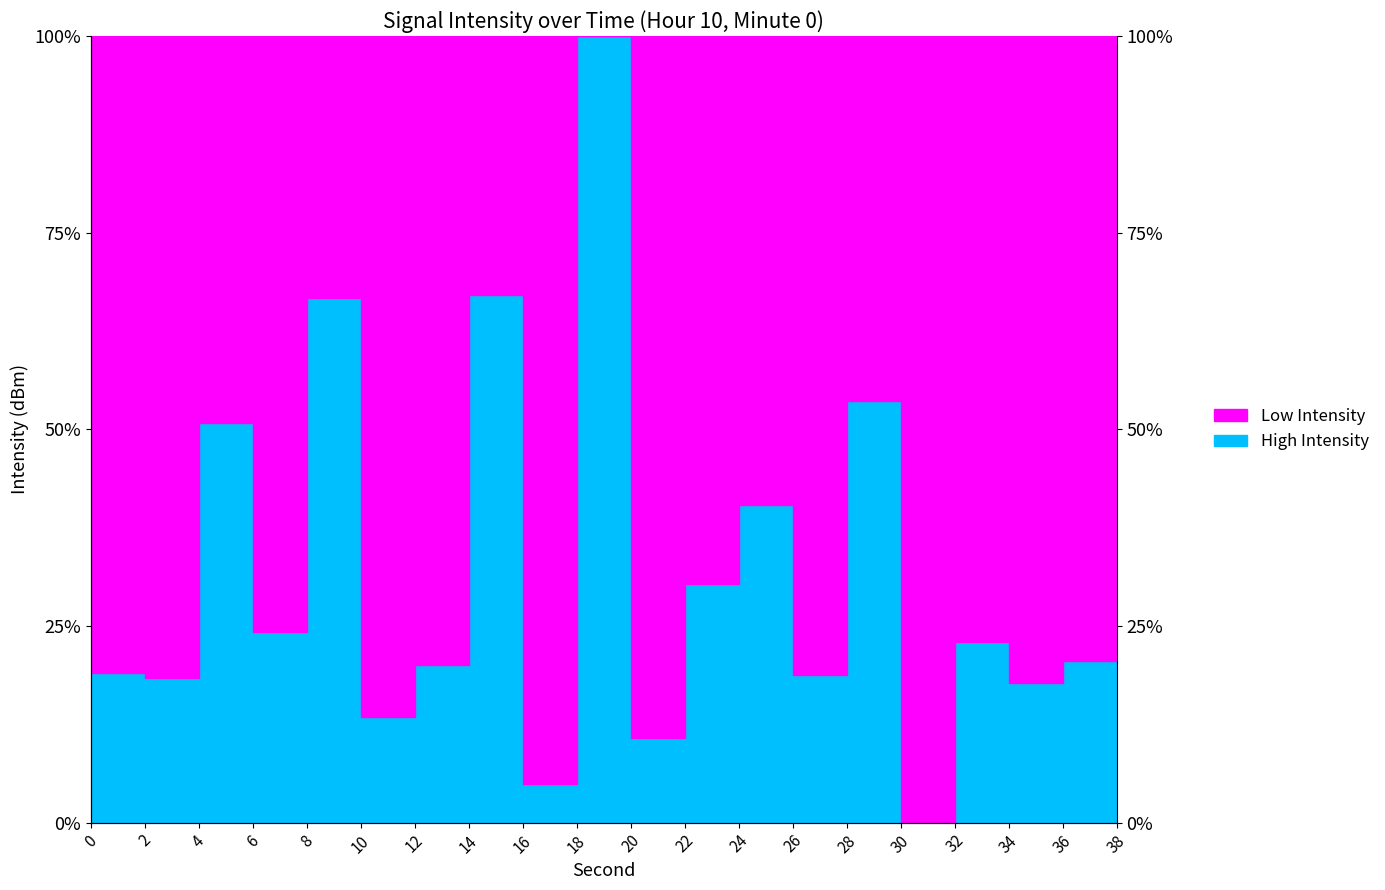

How many points are higher than both their immediate neighbors (excluding endpoints)?

7